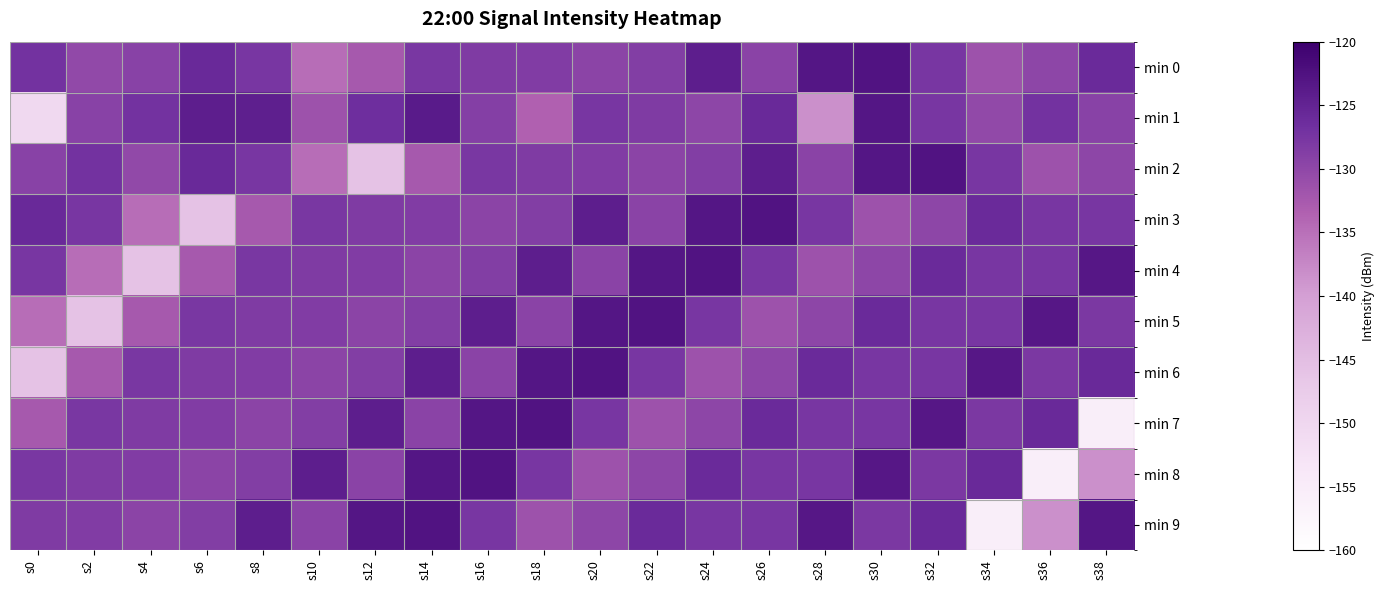

Rank the series by their maximum value, from highest to lowest.

min 0, min 2, min 3, min 4, min 5, min 6, min 7, min 8, min 9, min 1